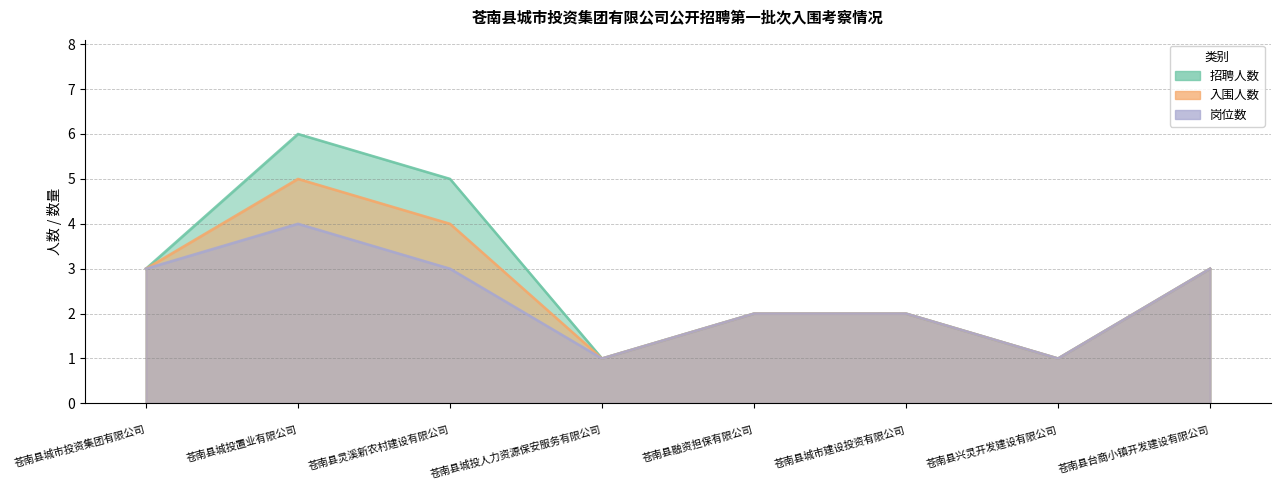

What is the minimum value shown in the chart?

1